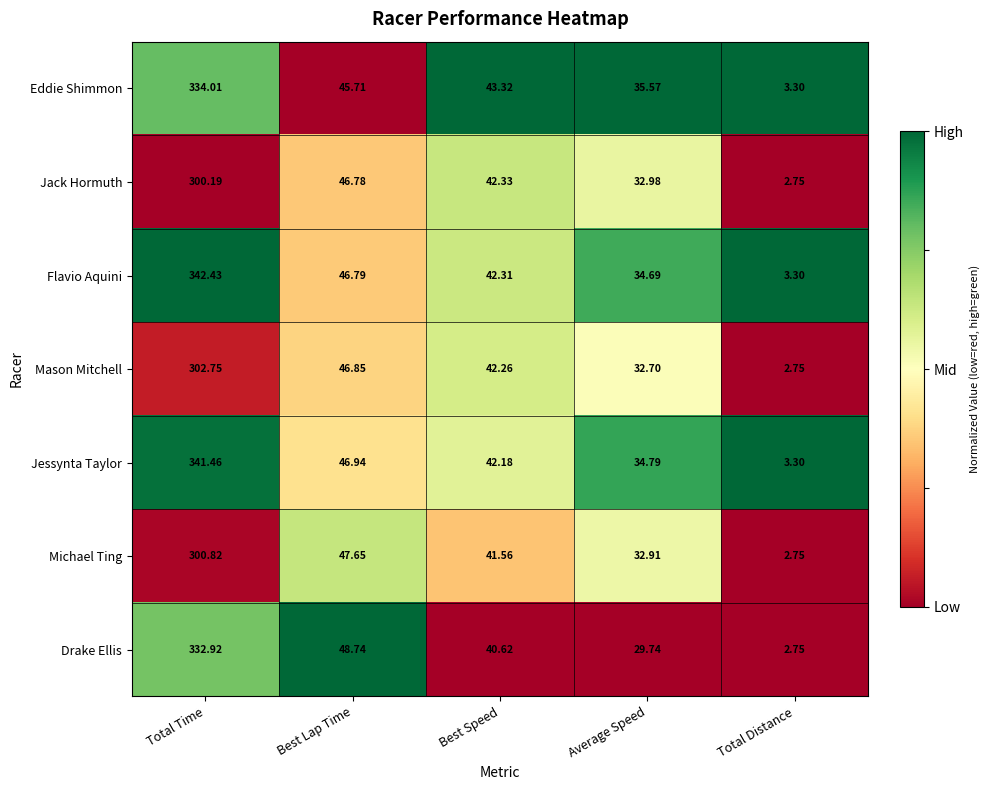

List the series in order of their peak value, lowest first.

Jack Hormuth, Michael Ting, Mason Mitchell, Drake Ellis, Eddie Shimmon, Jessynta Taylor, Flavio Aquini